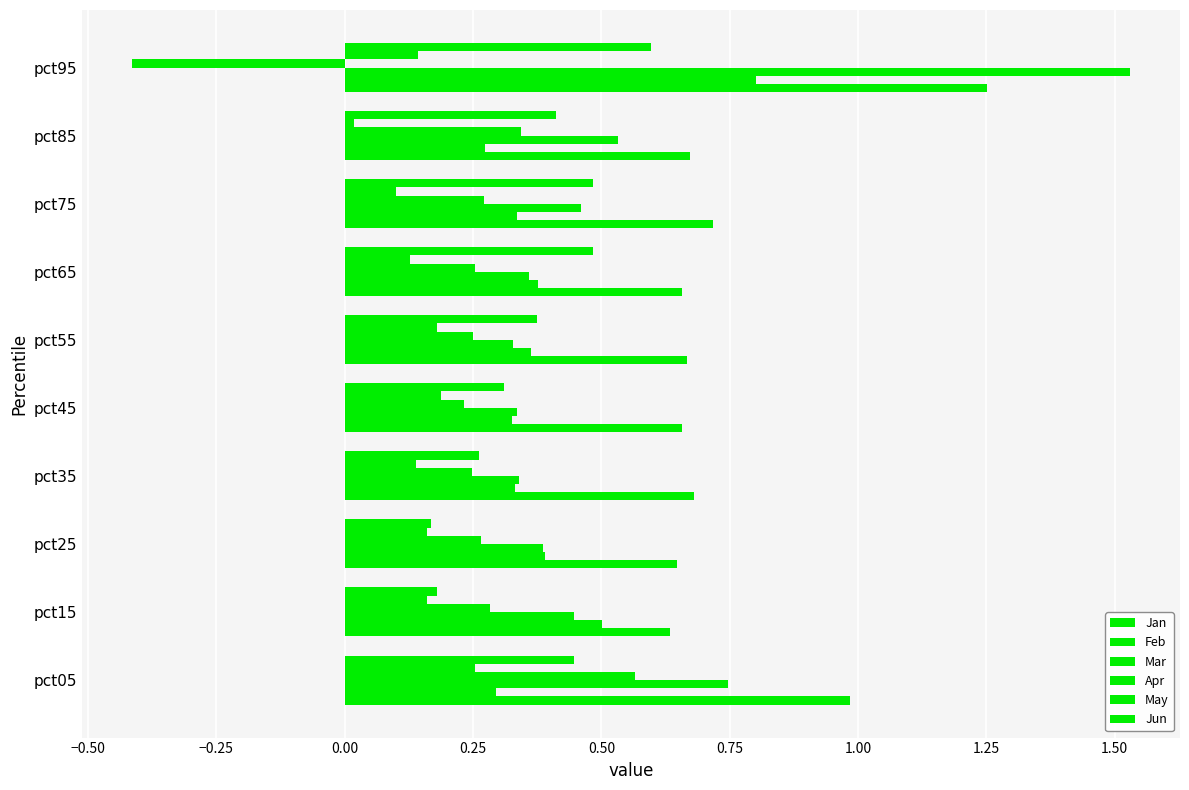

What is the value of the Jun bar at the 1st from the left?

0.4